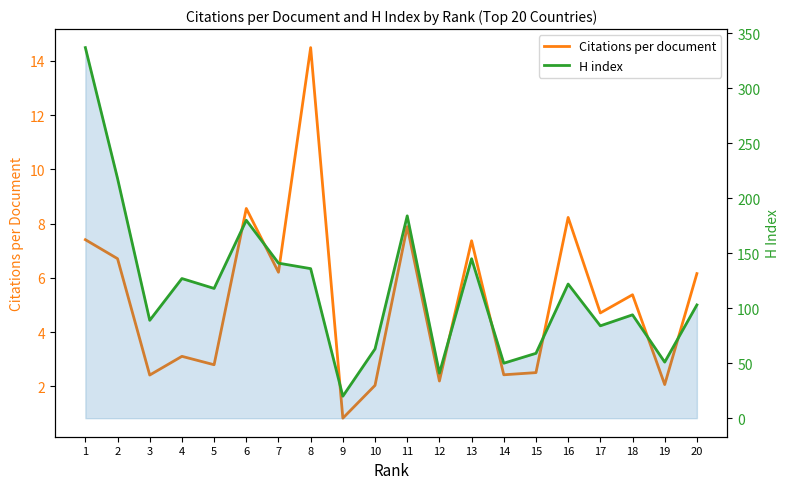

Which category has the lowest value in the H index series?

9